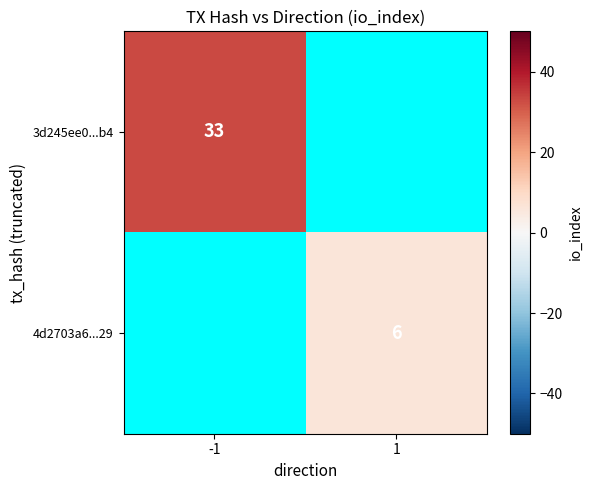

How many distinct data groups are displayed?

2